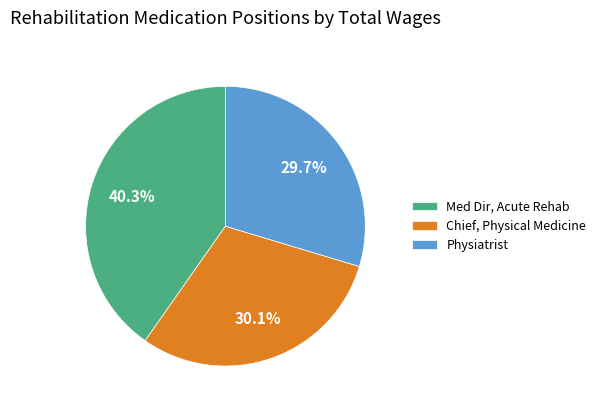

Approximately how many times larger is the value at Chief, Physical Medicine compared to Physiatrist?

1.0